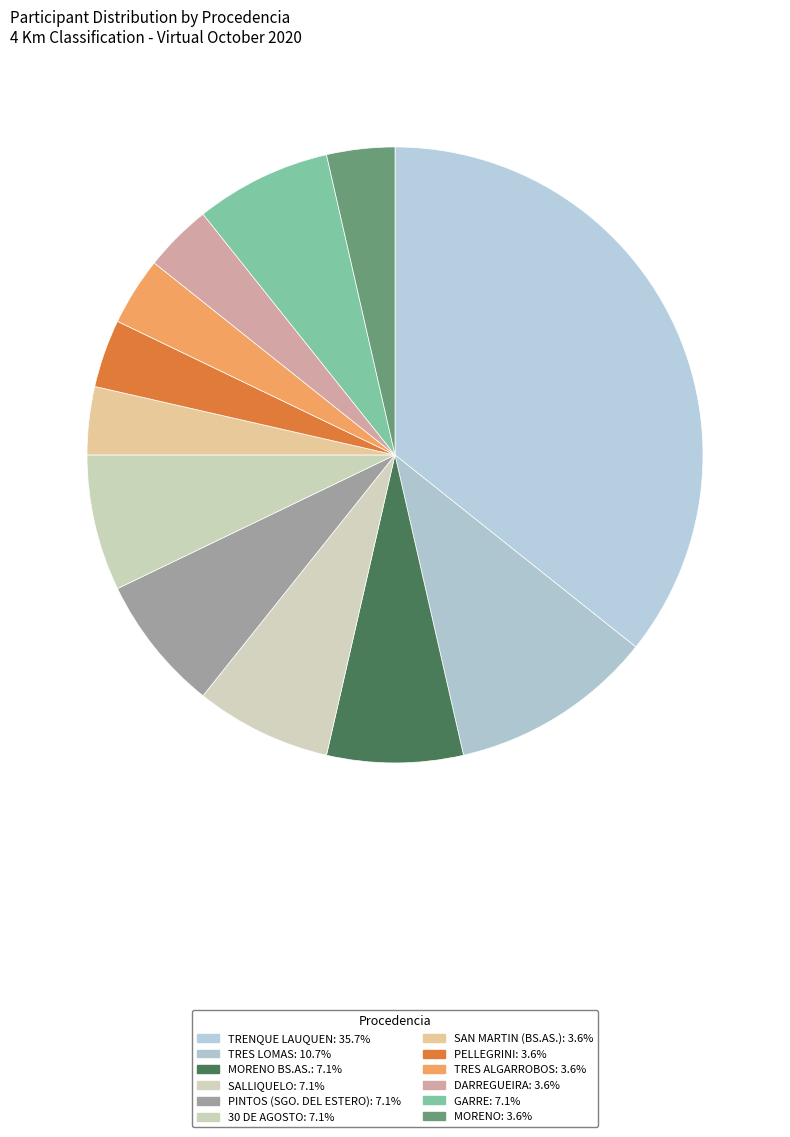

How many segments does this pie chart have?

12